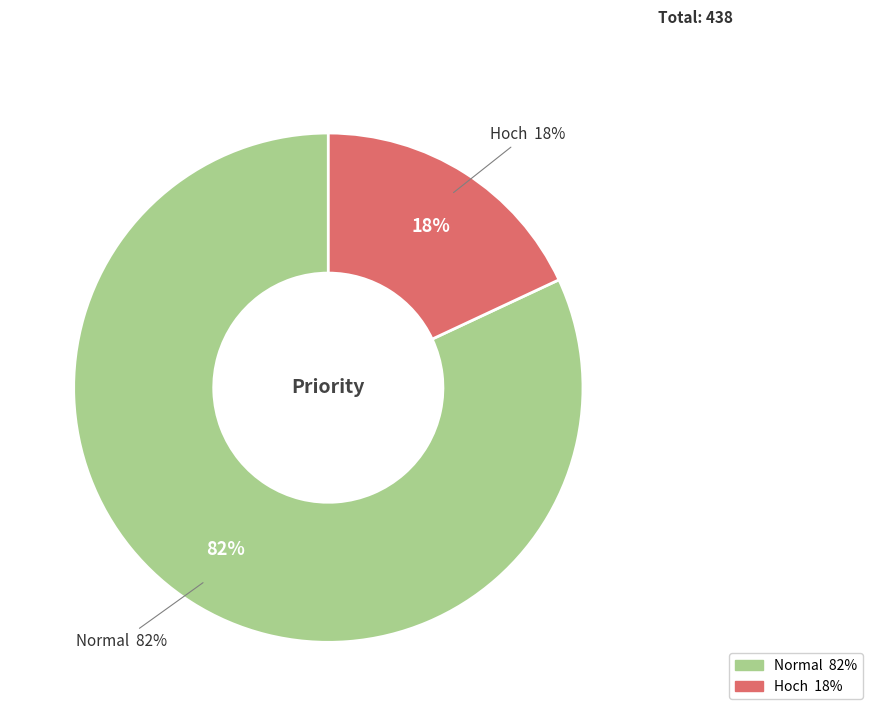

Which category accounts for the majority?

Normal